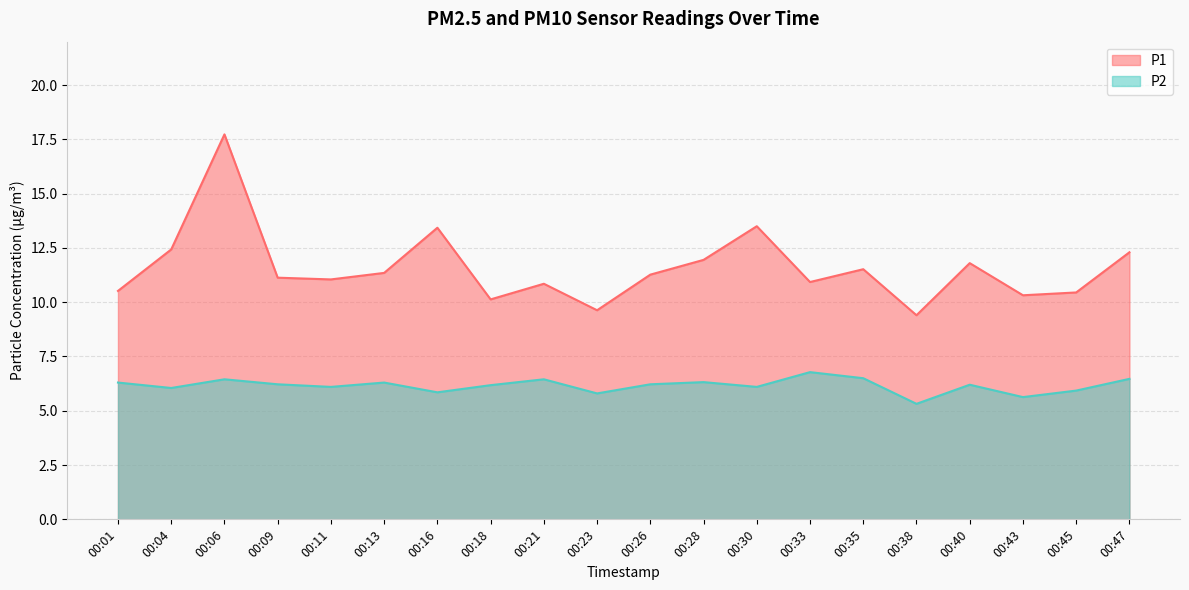

Does the chart have visible grid lines?

Yes